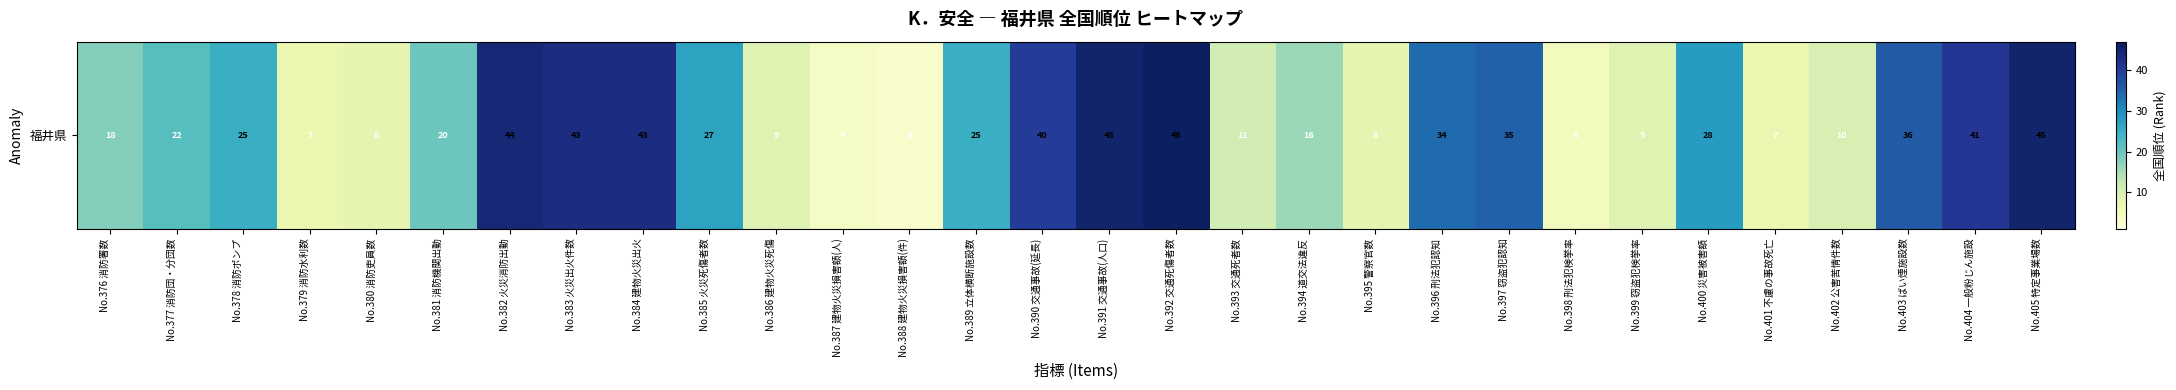

What is the sum of all values?

714